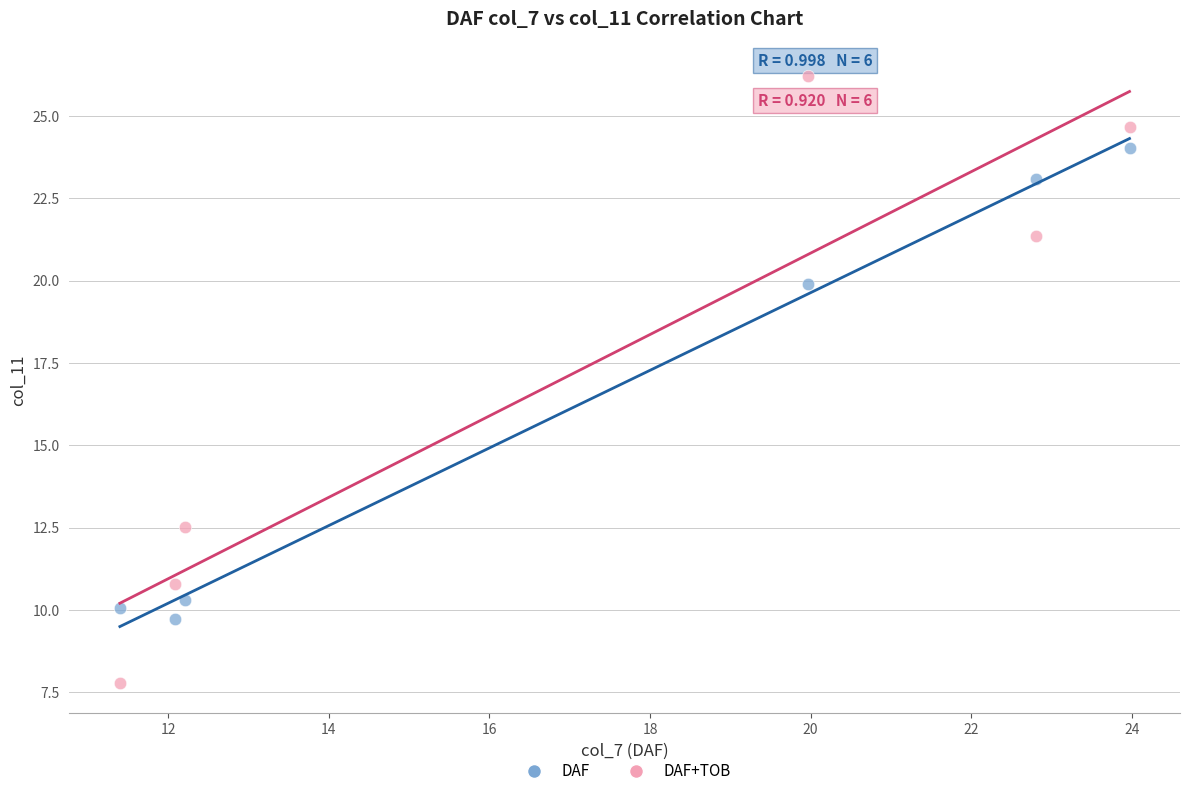

What is the X range (max minus min) for the scatter plot?

12.6